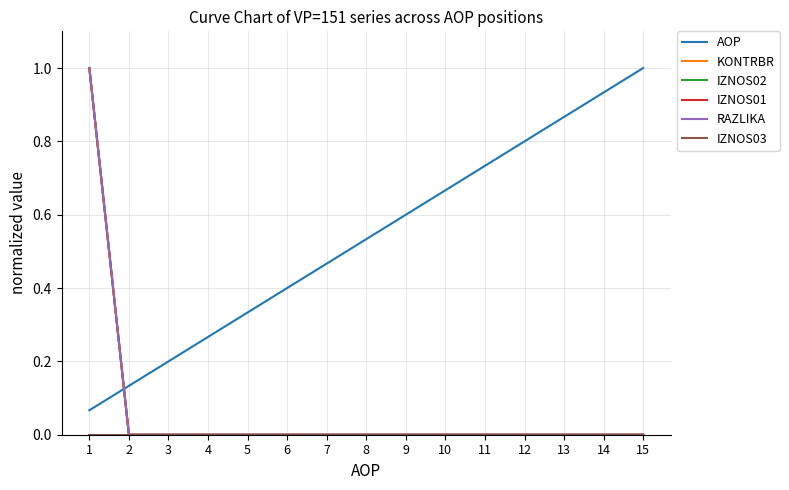

Count the KONTRBR values in the range 0 to 1.

15